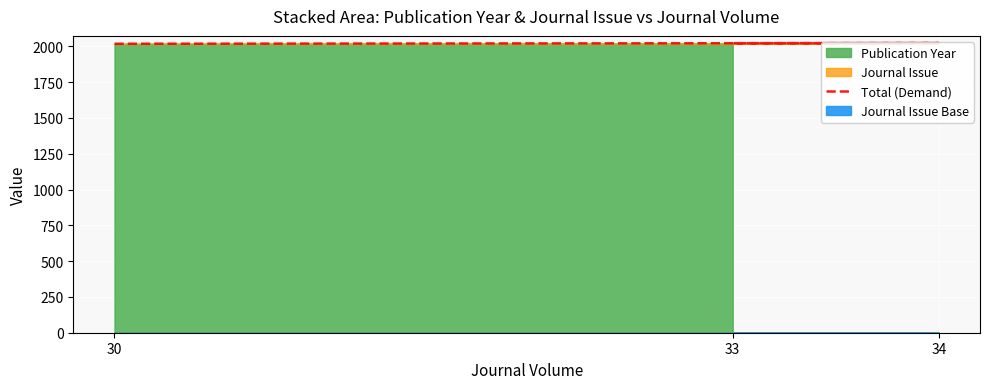

What is the sum of all values?

6063